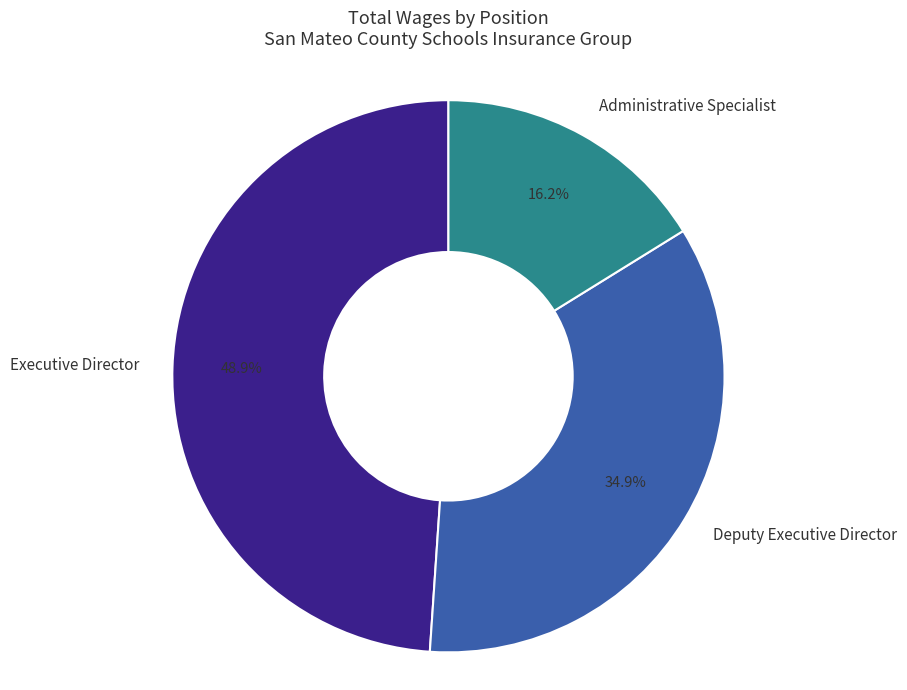

Is the sum of Executive Director and Administrative Specialist greater than half?

Yes